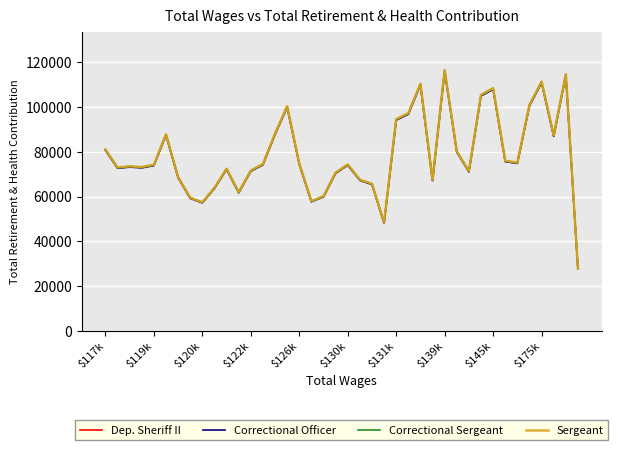

Is this an area chart (filled region under the line)?

No